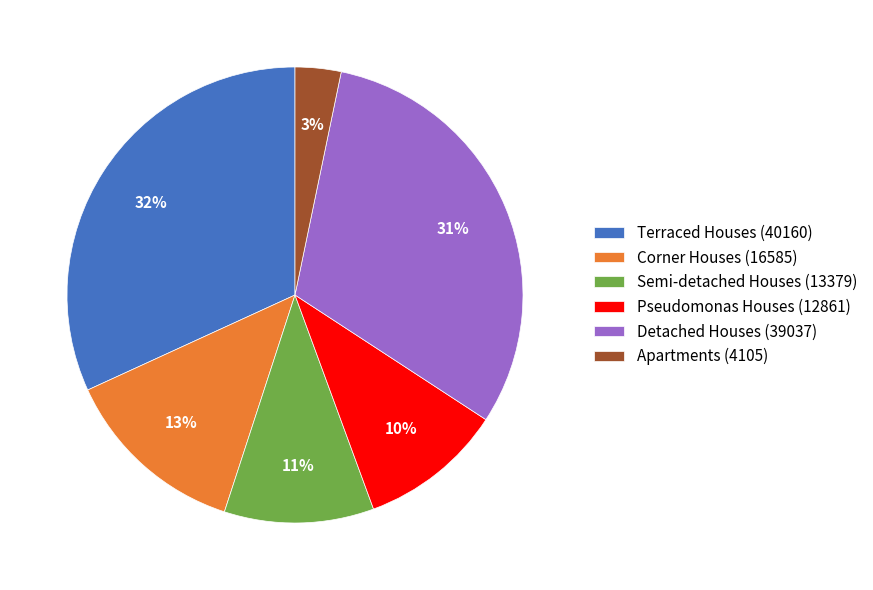

True or false: Terraced Houses (40160) accounts for 23% of the total.

False